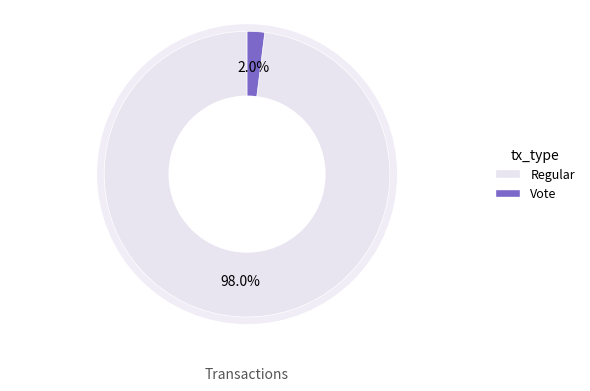

True or false: Vote accounts for 1% of the total.

False